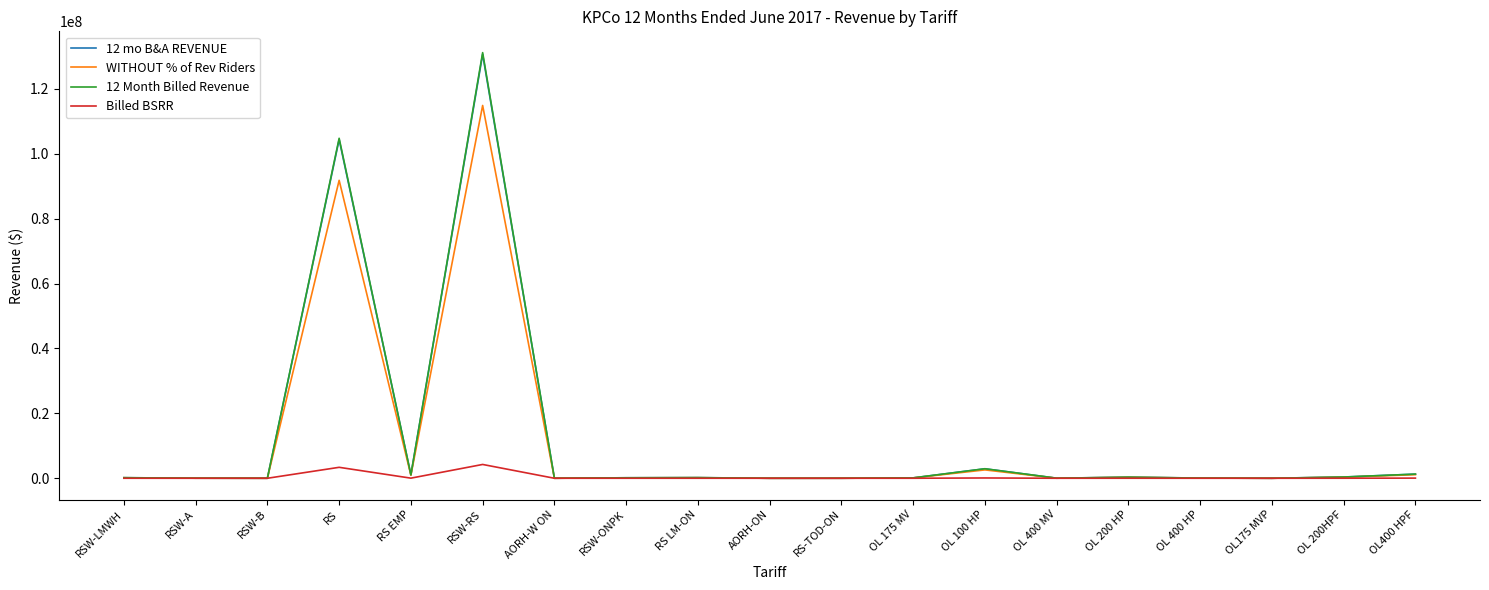

Which series has the largest range (max minus min)?

12 Month Billed Revenue